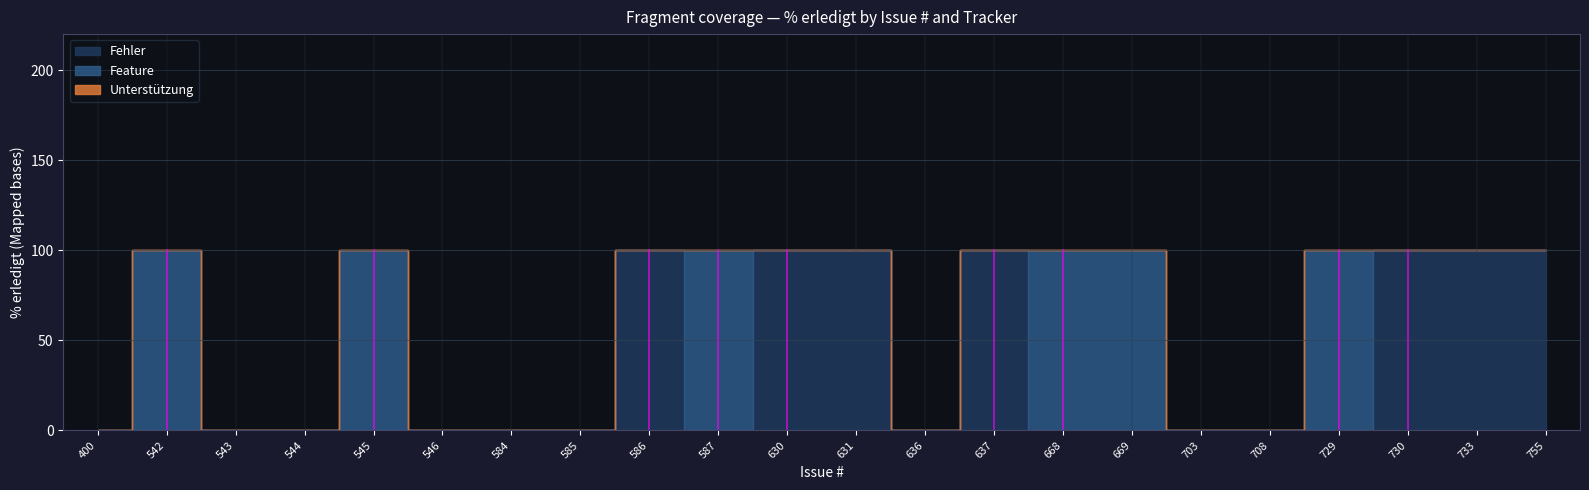

What is the difference between the highest and lowest values at 729?

100